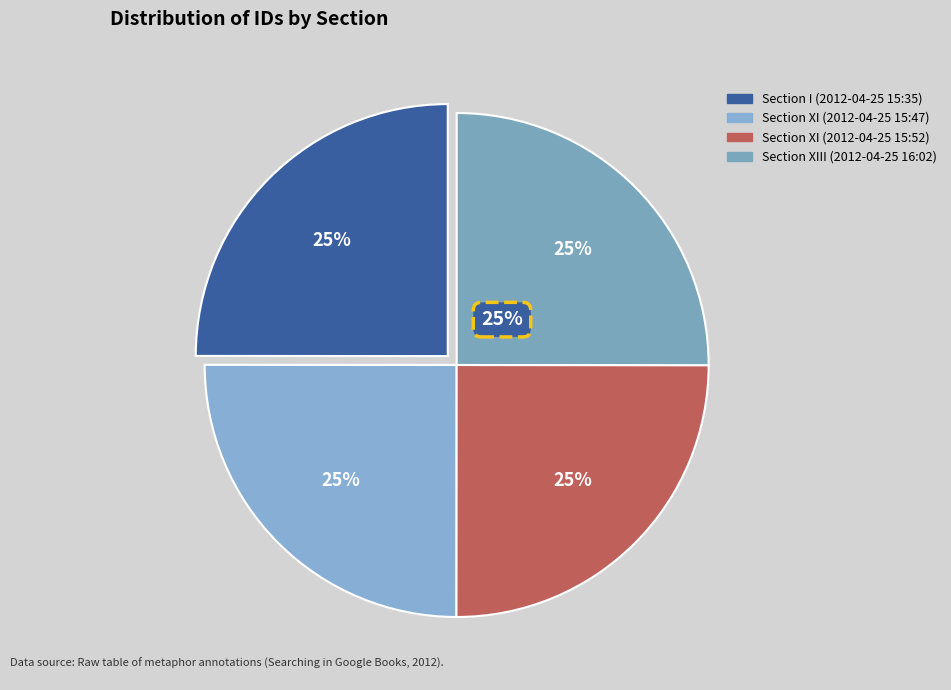

Combined, what portion of the pie is Section XI (2012-04-25 15:47) and Section XIII (2012-04-25 16:02)?

50.0%